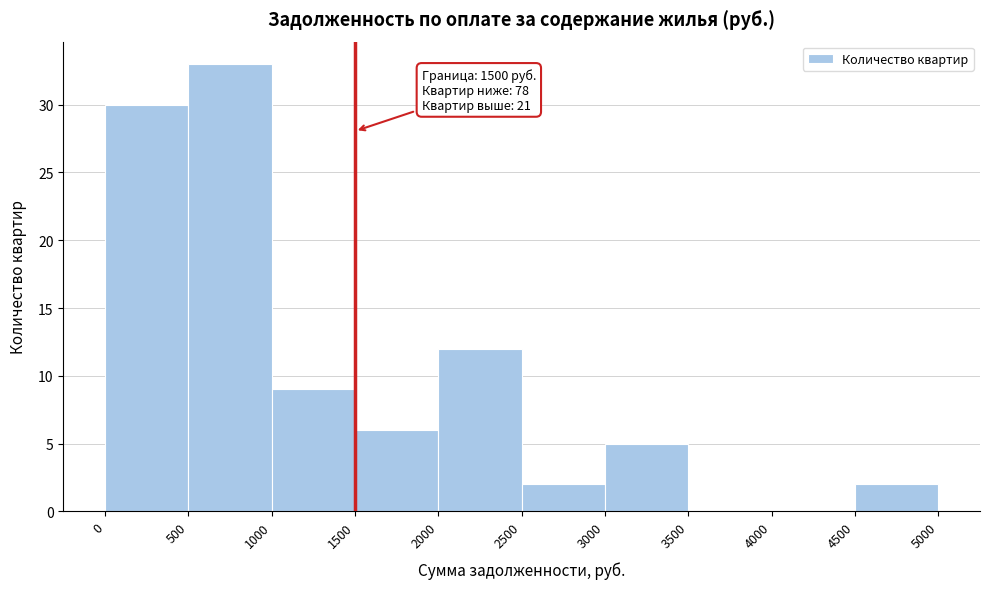

Over which range of the x-axis is the bar tallest?

500 to 1000